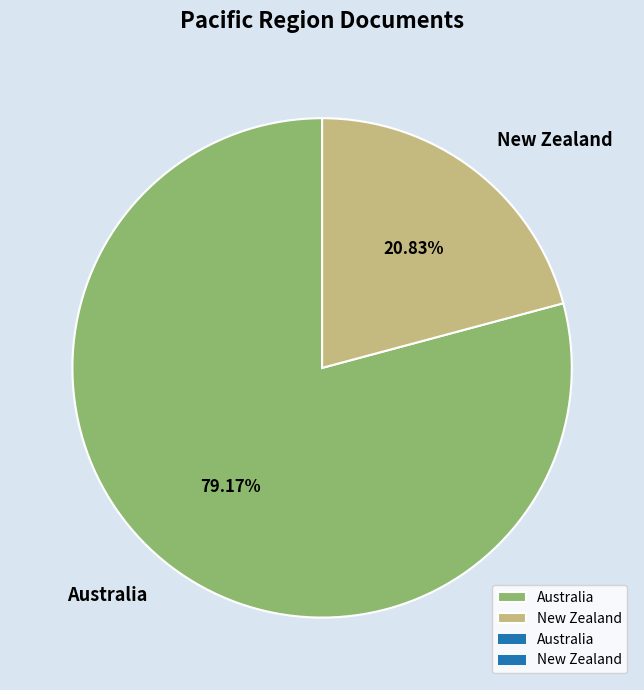

Combined, what portion of the pie is Australia and New Zealand?

100.0%